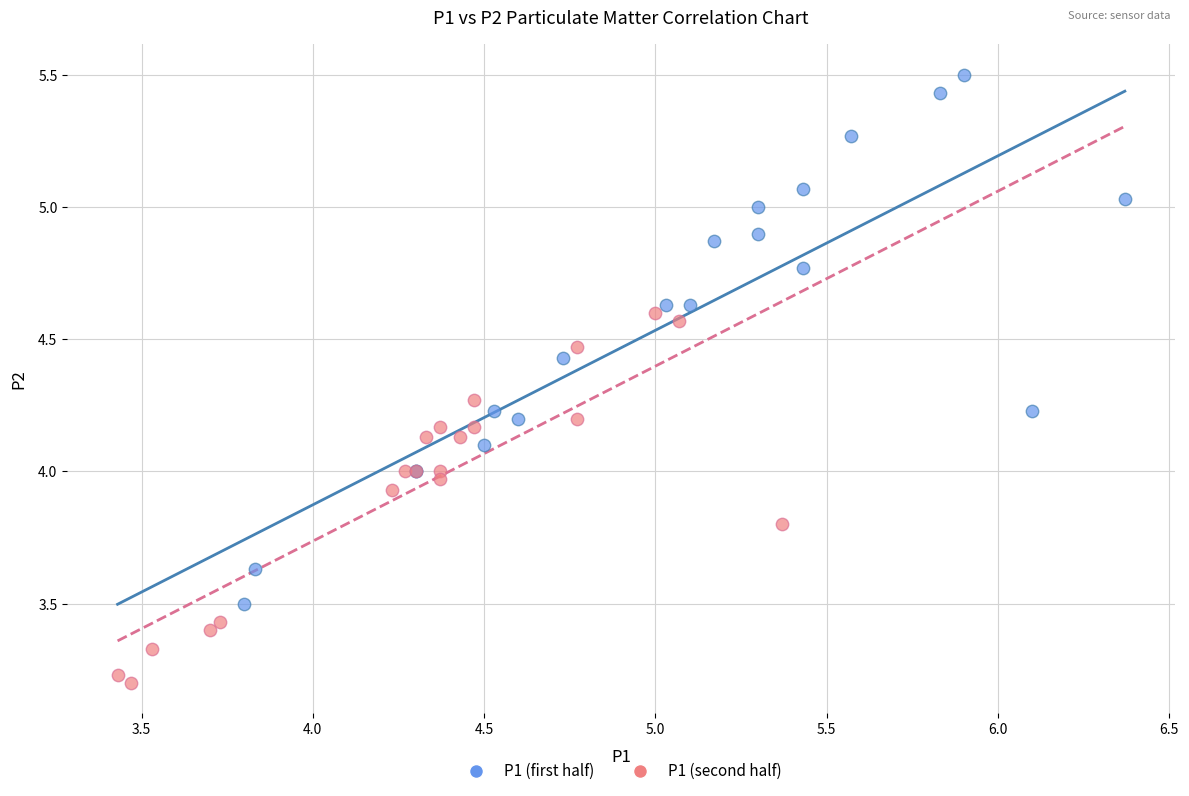

Which series contains the lowest Y value?

P1 (second half)